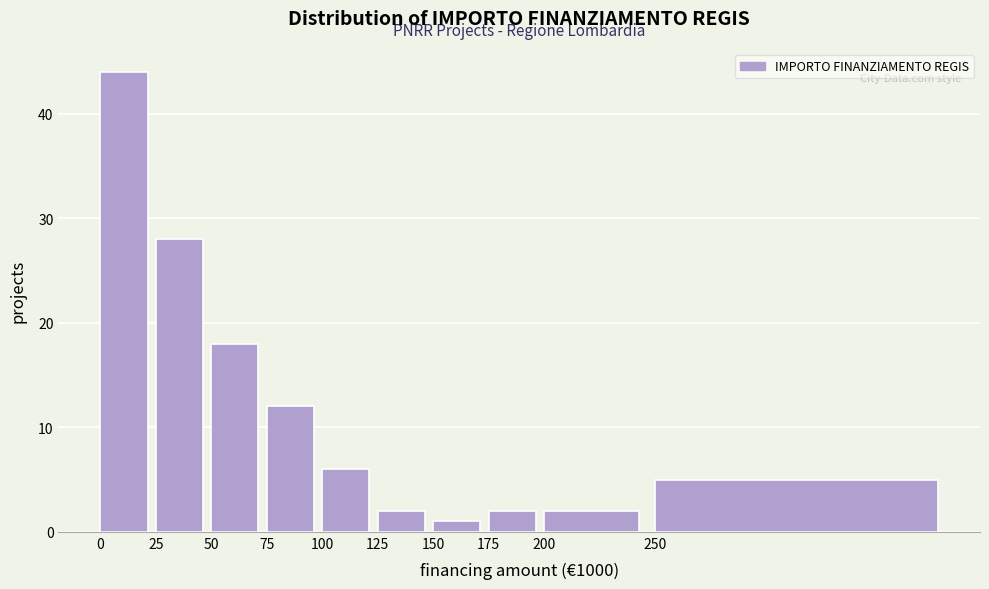

Reading right to left, transcribe all the data shown in this chart.

250=5	200=2	175=2	150=1	125=2	100=6	75=12	50=18	25=28	0=44